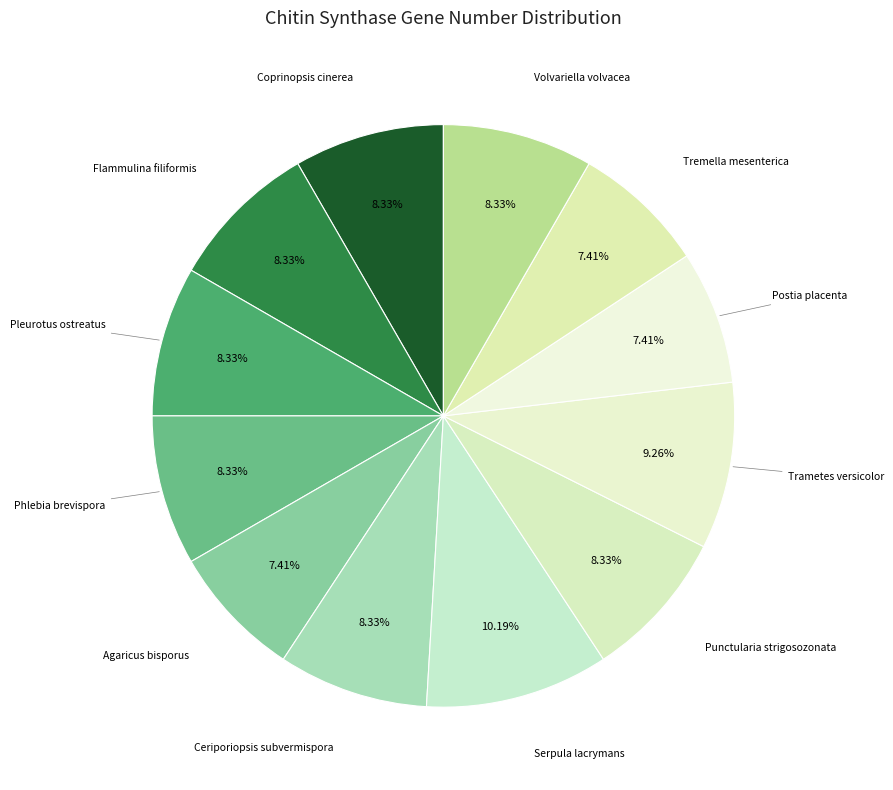

To the nearest percent, what is the average slice percentage?

8%